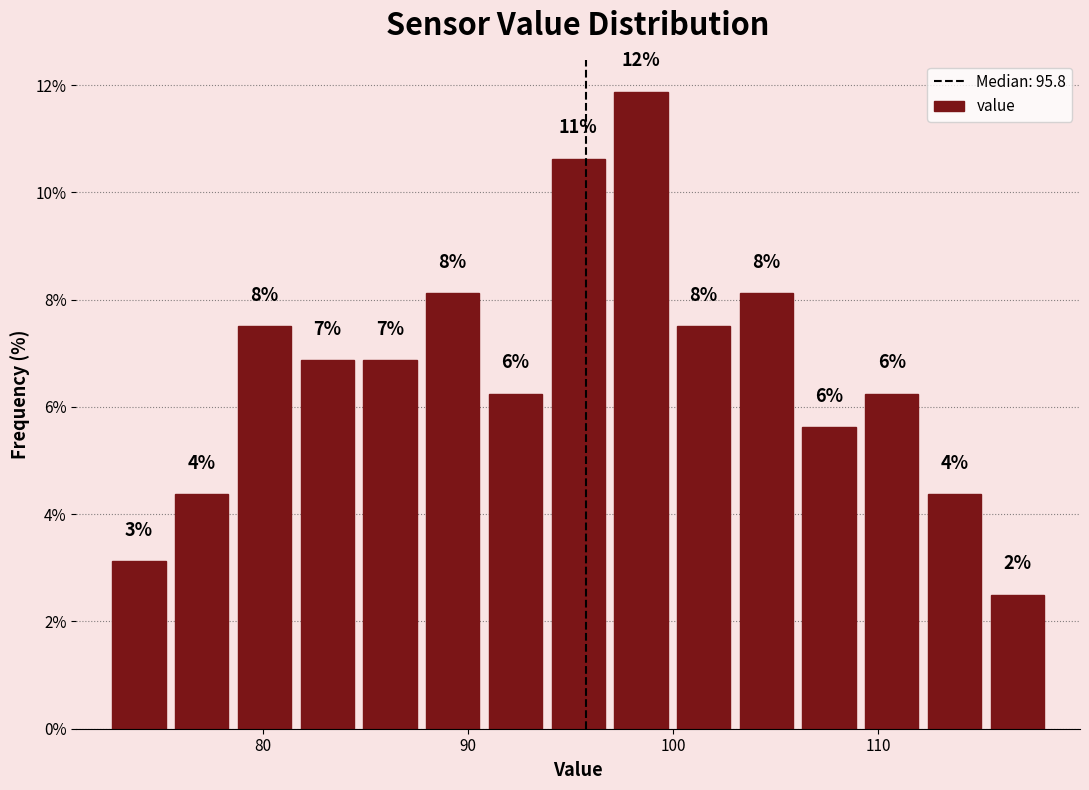

Read against the x-axis, roughly where is the centre of the tallest bar?

98